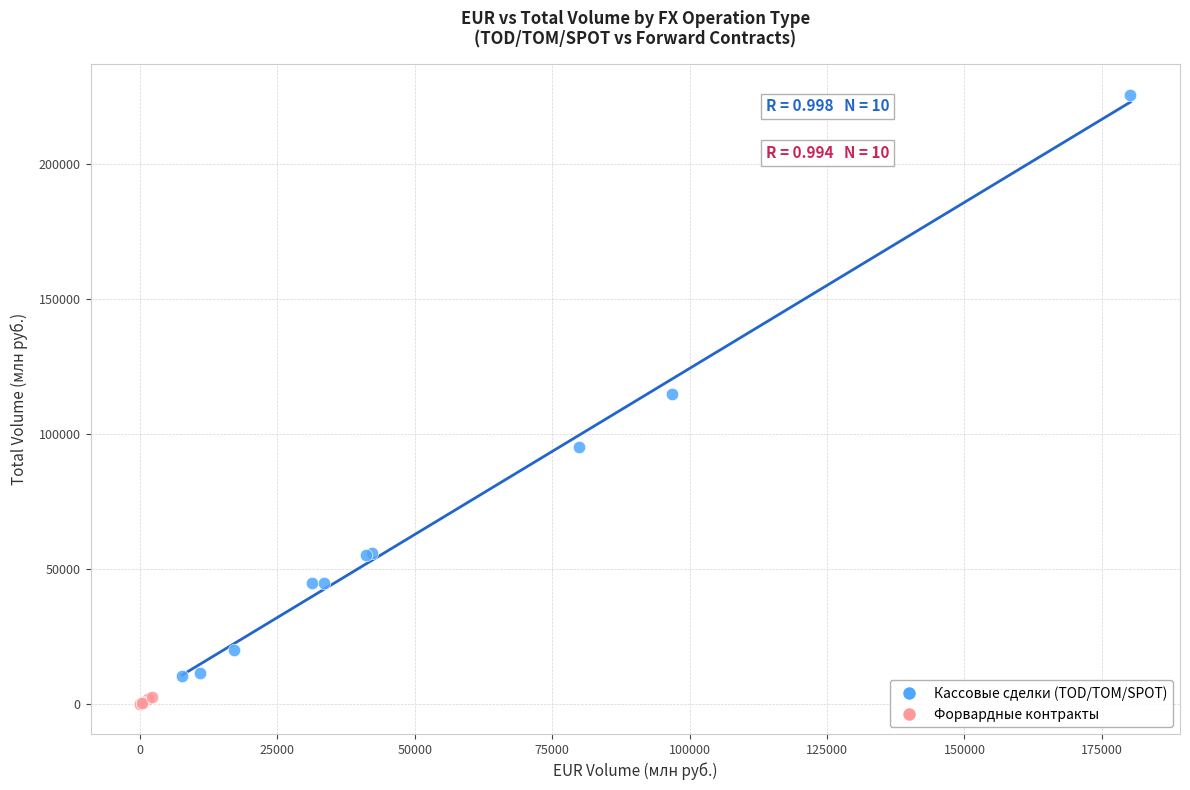

Which series has the largest Y range (max minus min)?

Кассовые сделки (TOD/TOM/SPOT)